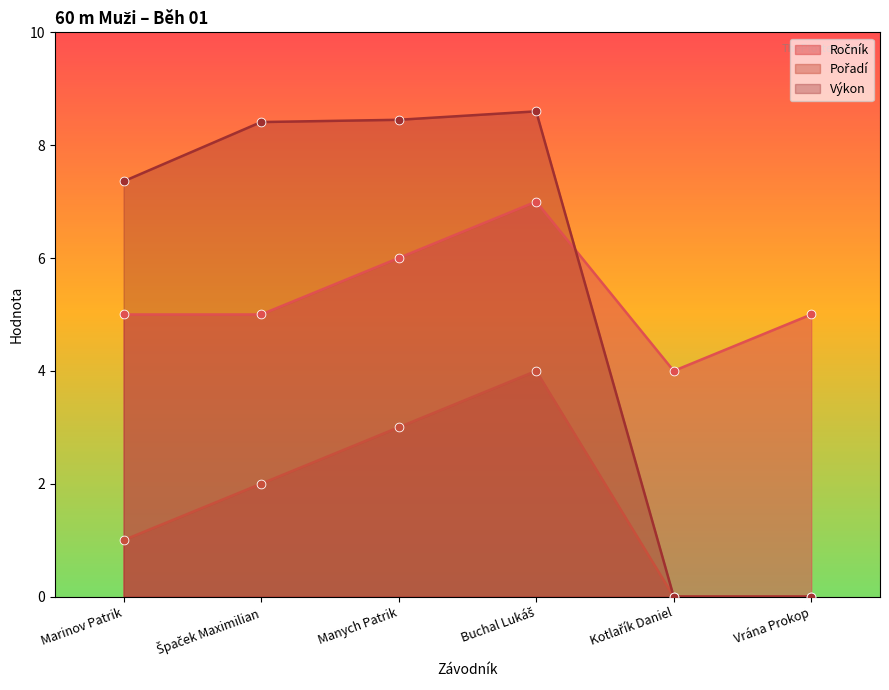

At which category is the sum across all series the highest?

Buchal Lukáš